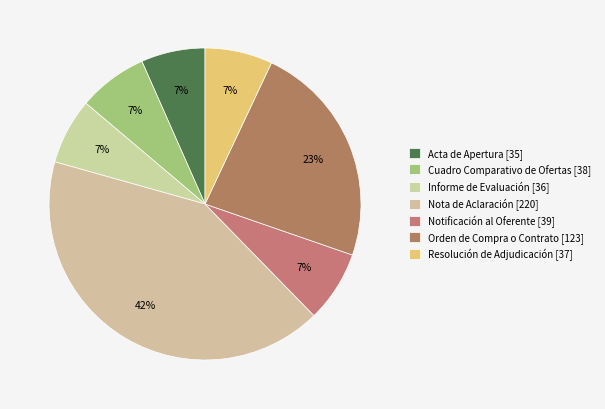

What is the largest slice in the pie chart?

Nota de Aclaración